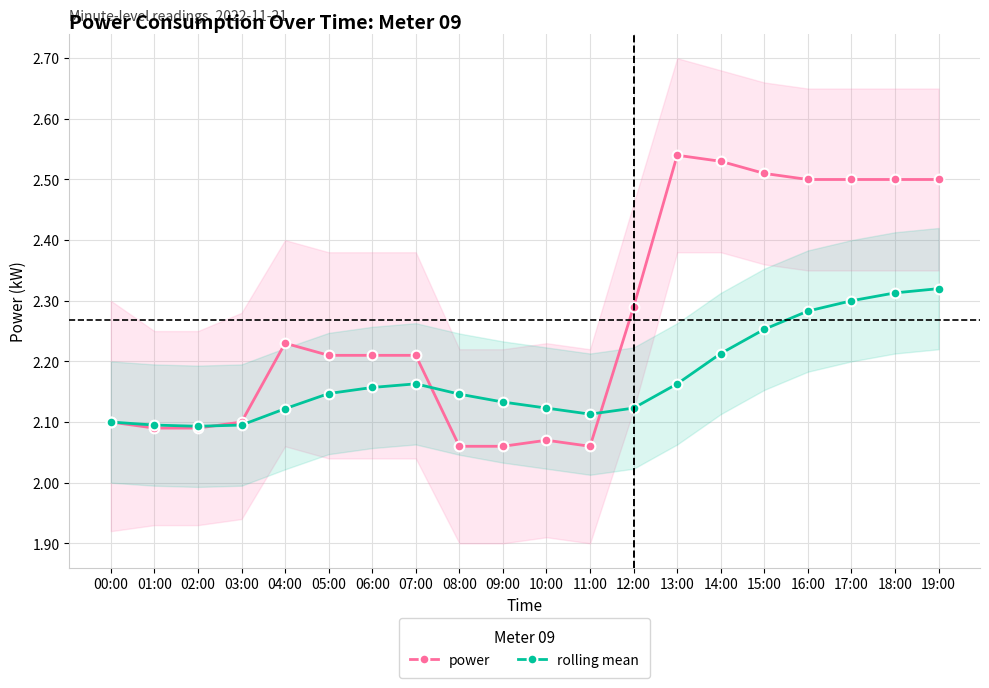

What is the highest value of the power series?

2.5